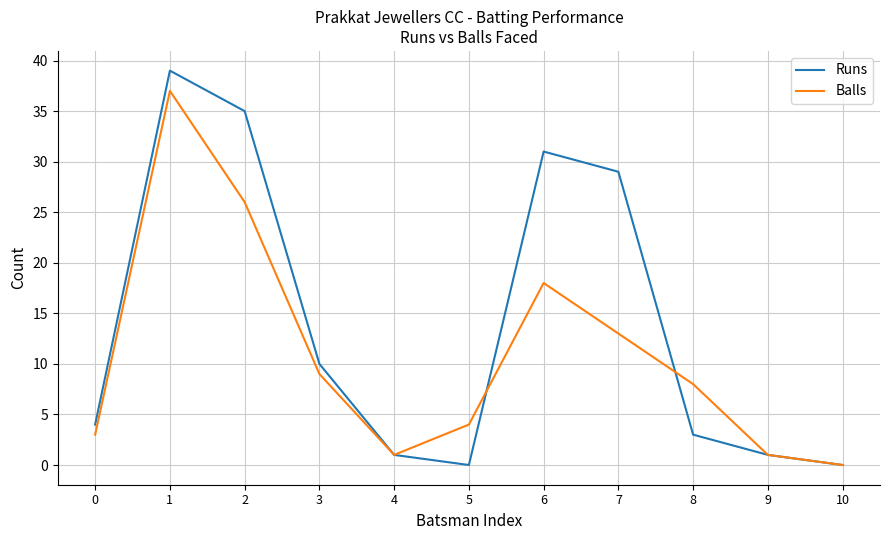

Rank the series by their maximum value, from highest to lowest.

Runs, Balls